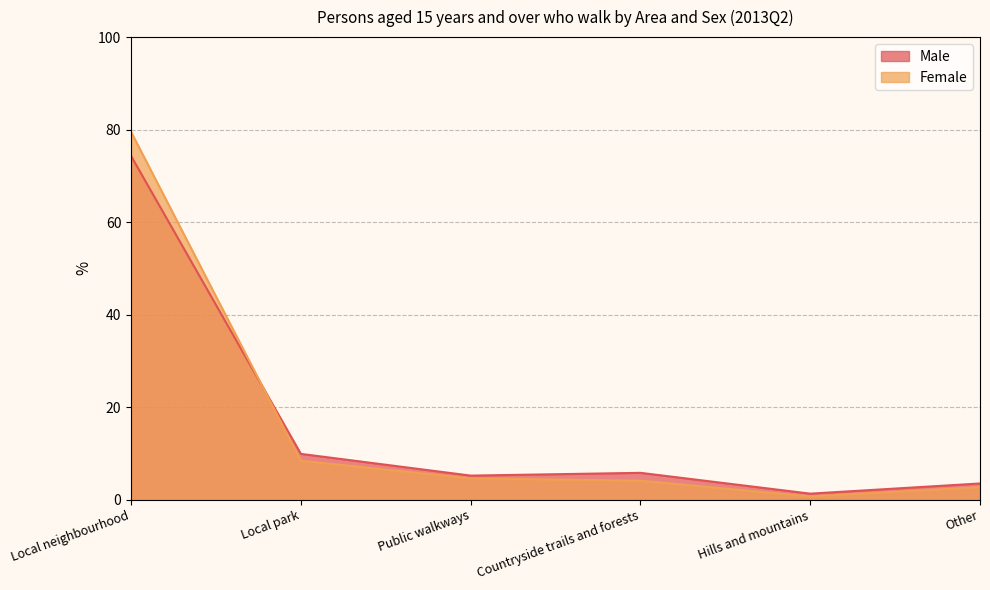

True or false: Female has more than 1 interior local peaks.

False